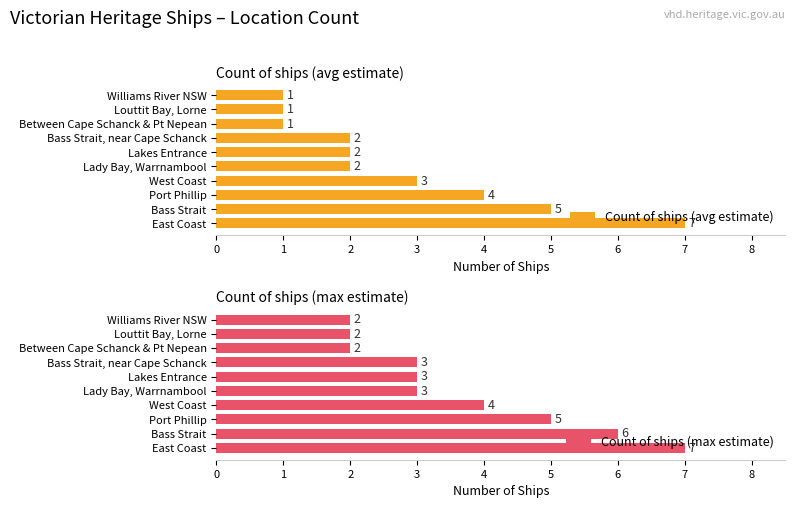

Is it true that Count of ships (max estimate) equals 2 at Between Cape Schanck & Pt Nepean?

True